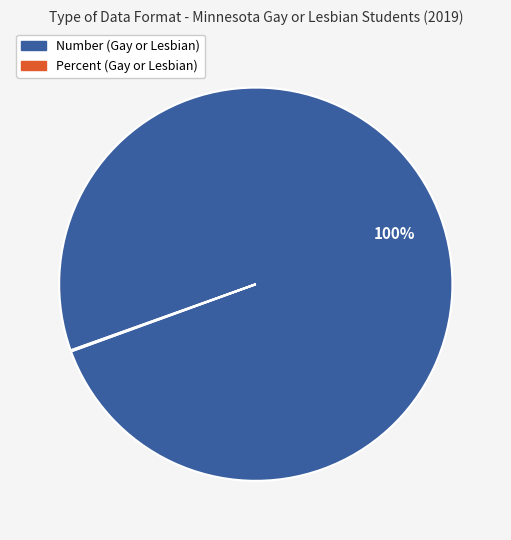

What percentage is the Number slice, to the nearest percent?

100%